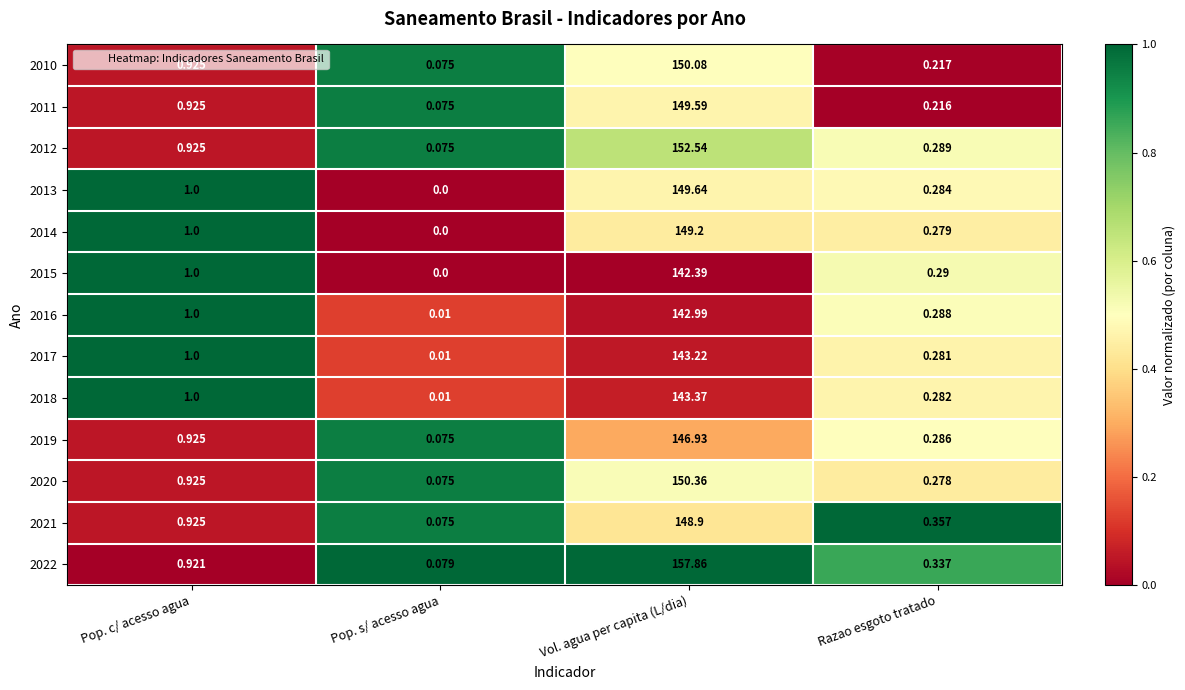

Rank the categories by 2018 value from lowest to highest.

Pop. s/ acesso agua, Razao esgoto tratado, Pop. c/ acesso agua, Vol. agua per capita (L/dia)